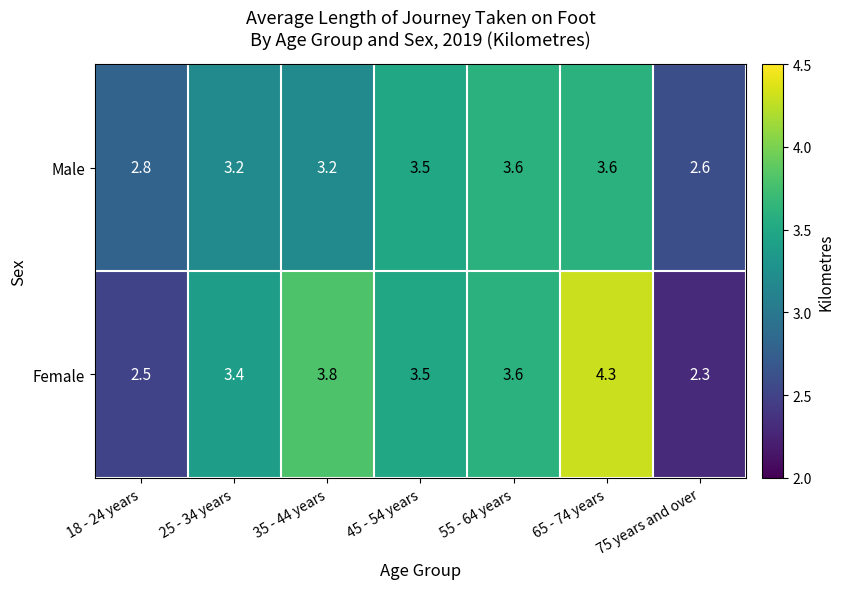

Rank the series by their average value, from lowest to highest.

Male, Female